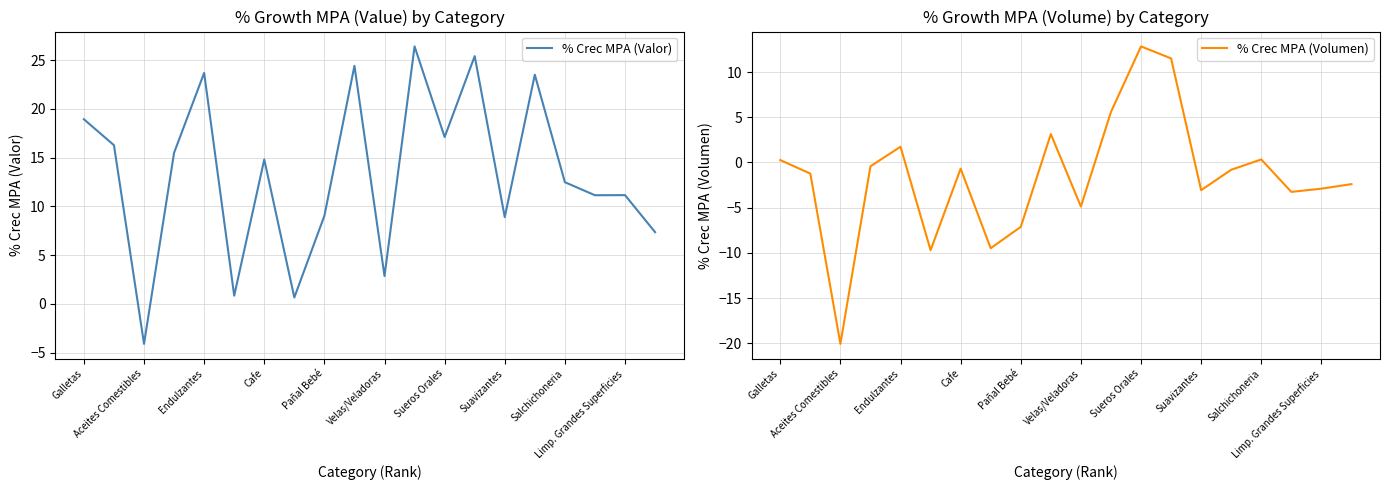

Rank the series by their average value, from lowest to highest.

% Crec MPA (Volumen), % Crec MPA (Valor)